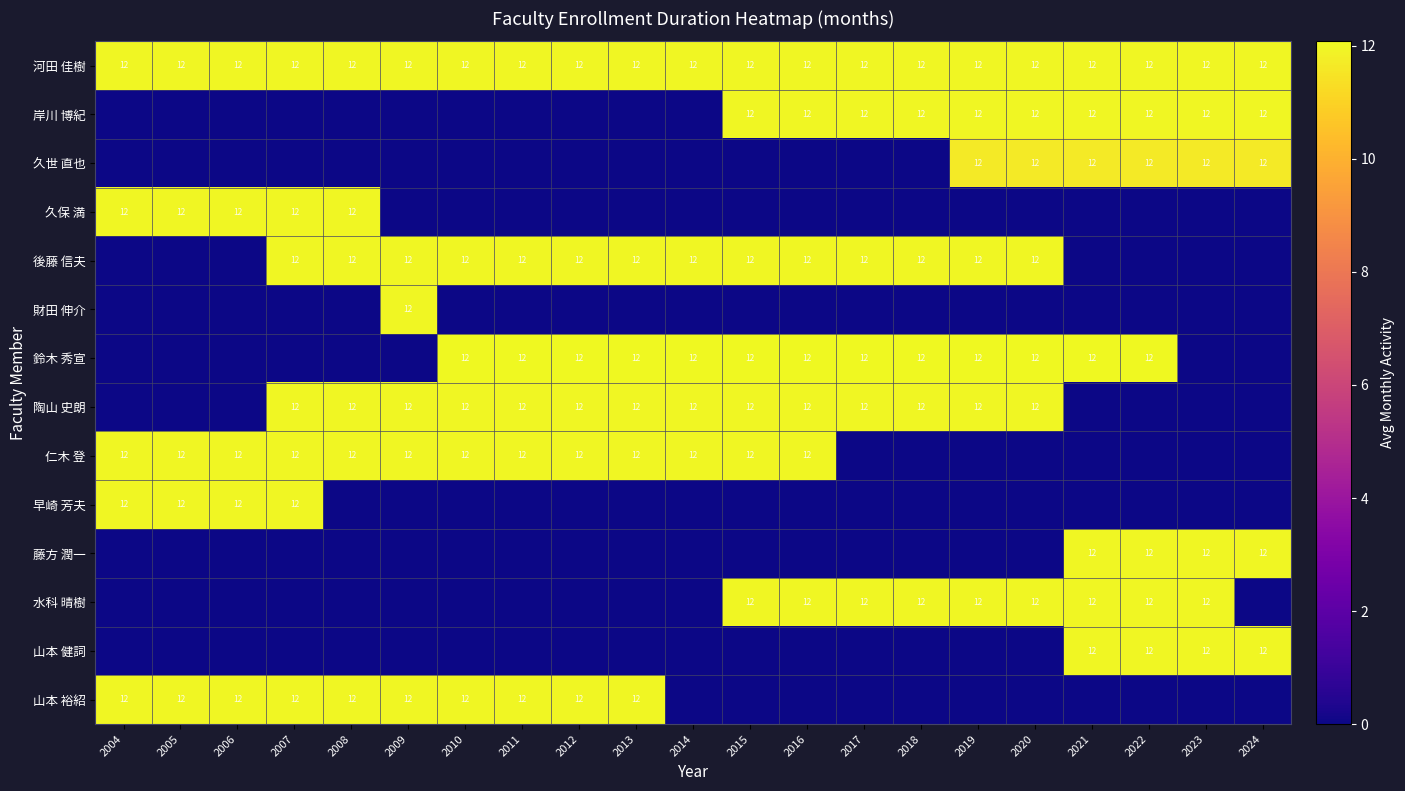

The 陶山 史朗 series shows 16 at 2012. True or false?

False